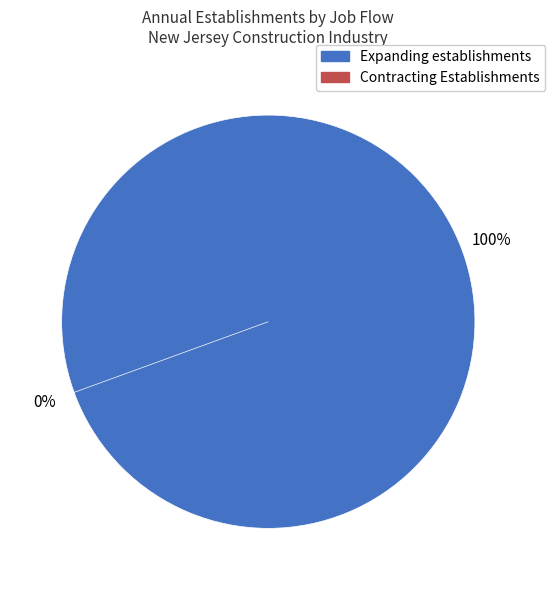

Which series changed the most between 7 and 25?

Expanding establishments